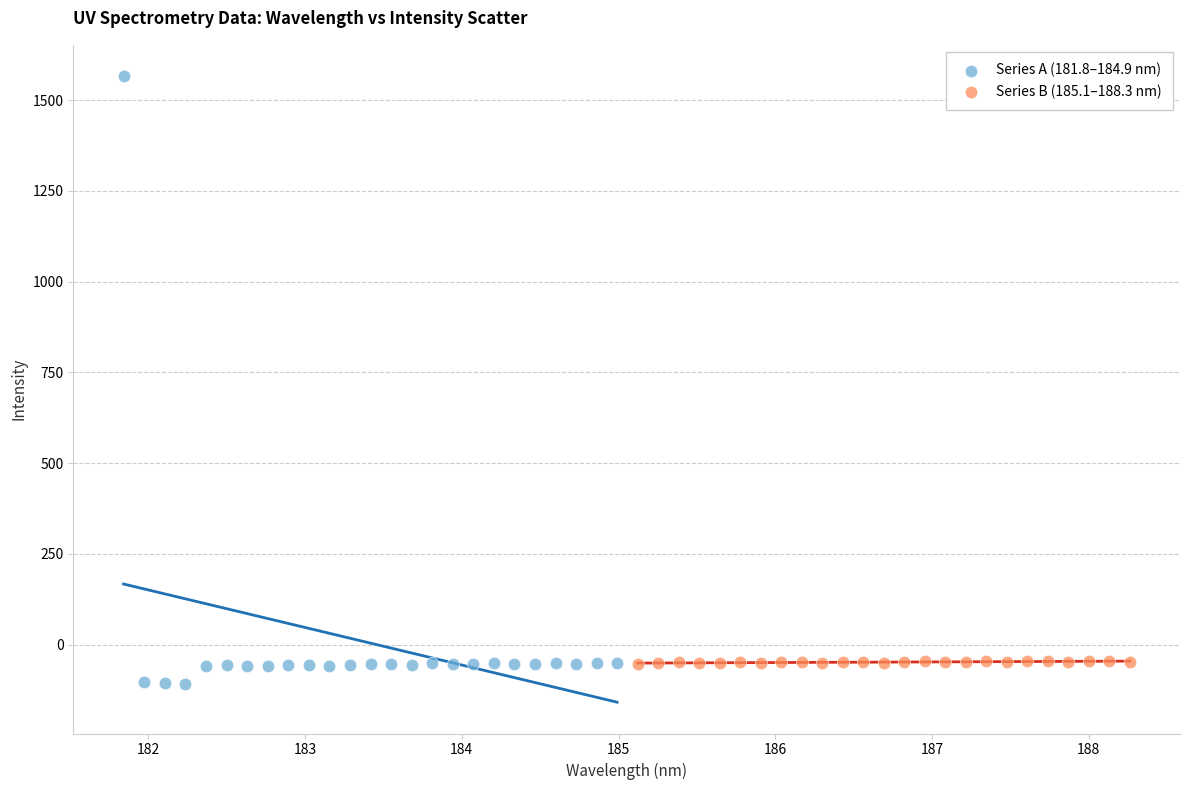

Which series reaches the maximum Y coordinate?

Series A (181.8–184.9 nm)